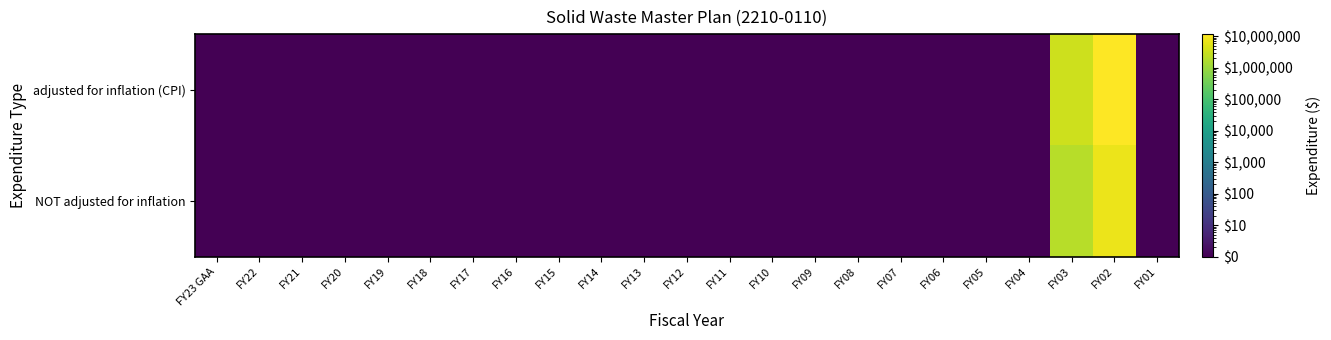

At how many categories does at least one series exceed 6797970?

1